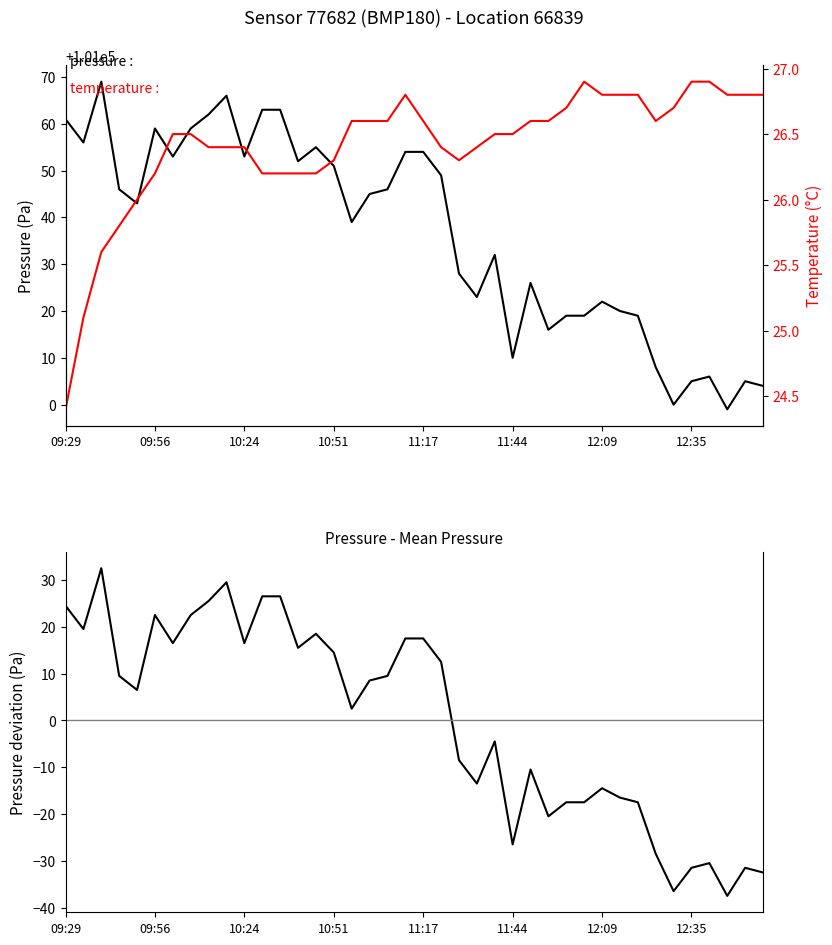

Reading left to right, transcribe all the data shown in this chart.

pressure: 101061.0	101056.0	101069.0	101046.0	101043.0	101059.0	101053.0	101059.0	101062.0	101066.0	101053.0	101063.0	101063.0	101052.0	101055.0	101051.0	101039.0	101045.0	101046.0	101054.0	101054.0	101049.0	101028.0	101023.0	101032.0	101010.0	101026.0	101016.0	101019.0	101019.0	101022.0	101020.0	101019.0	101008.0	101000.0	101005.0	101006.0	100999.0	101005.0	101004.0
temperature: 24.4	25.1	25.6	25.8	26.0	26.2	26.5	26.5	26.4	26.4	26.4	26.2	26.2	26.2	26.2	26.3	26.6	26.6	26.6	26.8	26.6	26.4	26.3	26.4	26.5	26.5	26.6	26.6	26.7	26.9	26.8	26.8	26.8	26.6	26.7	26.9	26.9	26.8	26.8	26.8
pressure deviation: 24.5	19.5	32.5	9.5	6.5	22.5	16.5	22.5	25.5	29.5	16.5	26.5	26.5	15.5	18.5	14.5	2.5	8.5	9.5	17.5	17.5	12.5	-8.5	-13.5	-4.5	-26.5	-10.5	-20.5	-17.5	-17.5	-14.5	-16.5	-17.5	-28.5	-36.5	-31.5	-30.5	-37.5	-31.5	-32.5